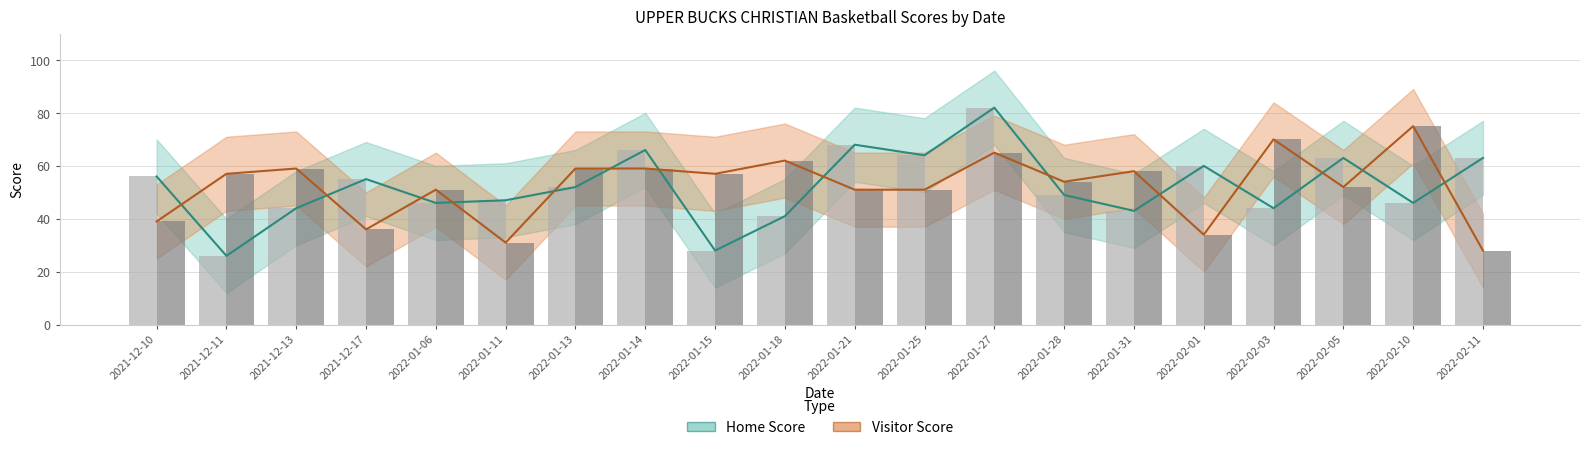

Reading left to right, list all the values displayed in this chart.

Home Score: 2021-12-10=56	2021-12-11=26	2021-12-13=44	2021-12-17=55	2022-01-06=46	2022-01-11=47	2022-01-13=52	2022-01-14=66	2022-01-15=28	2022-01-18=41	2022-01-21=68	2022-01-25=64	2022-01-27=82	2022-01-28=49	2022-01-31=43	2022-02-01=60	2022-02-03=44	2022-02-05=63	2022-02-10=46	2022-02-11=63
Visitor Score: 2021-12-10=39	2021-12-11=57	2021-12-13=59	2021-12-17=36	2022-01-06=51	2022-01-11=31	2022-01-13=59	2022-01-14=59	2022-01-15=57	2022-01-18=62	2022-01-21=51	2022-01-25=51	2022-01-27=65	2022-01-28=54	2022-01-31=58	2022-02-01=34	2022-02-03=70	2022-02-05=52	2022-02-10=75	2022-02-11=28